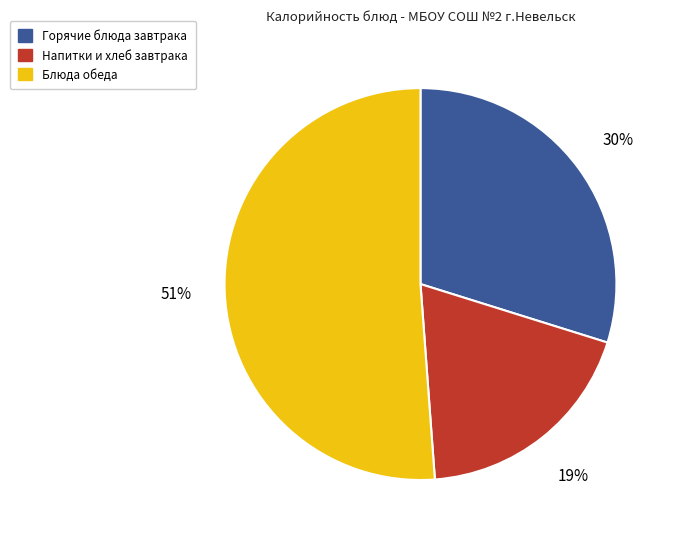

Is there any slice that represents more than half of the pie?

Yes